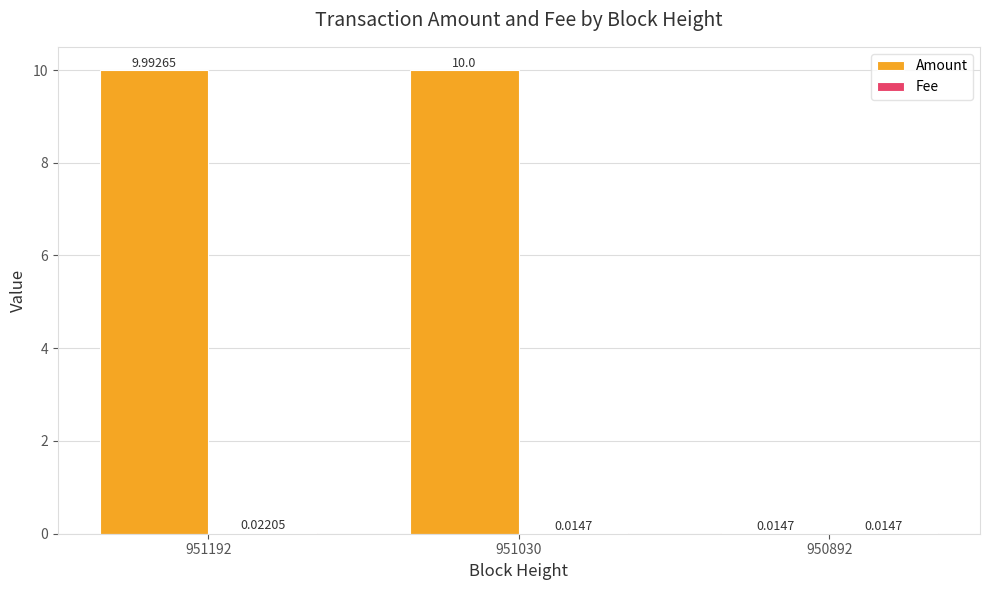

What is the sum of all Amount values?

20.0